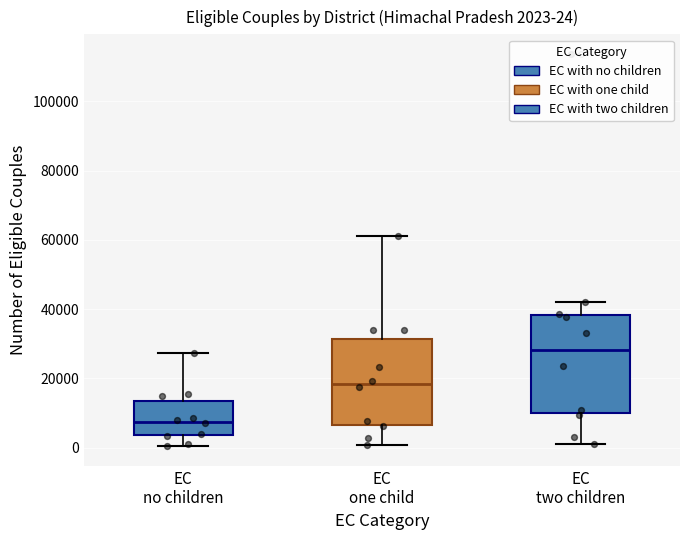

Which box's median line is the highest?

EC two children